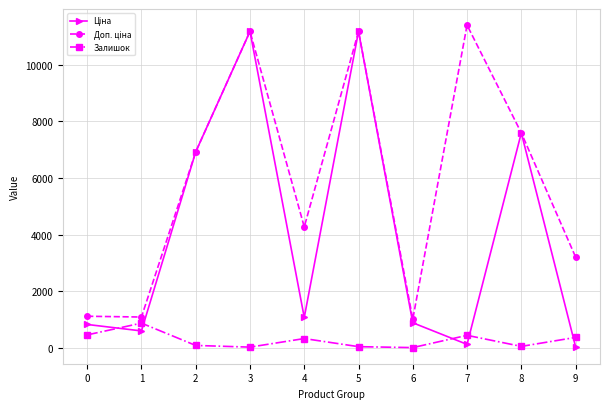

At how many categories does at least one series exceed 10602?

3